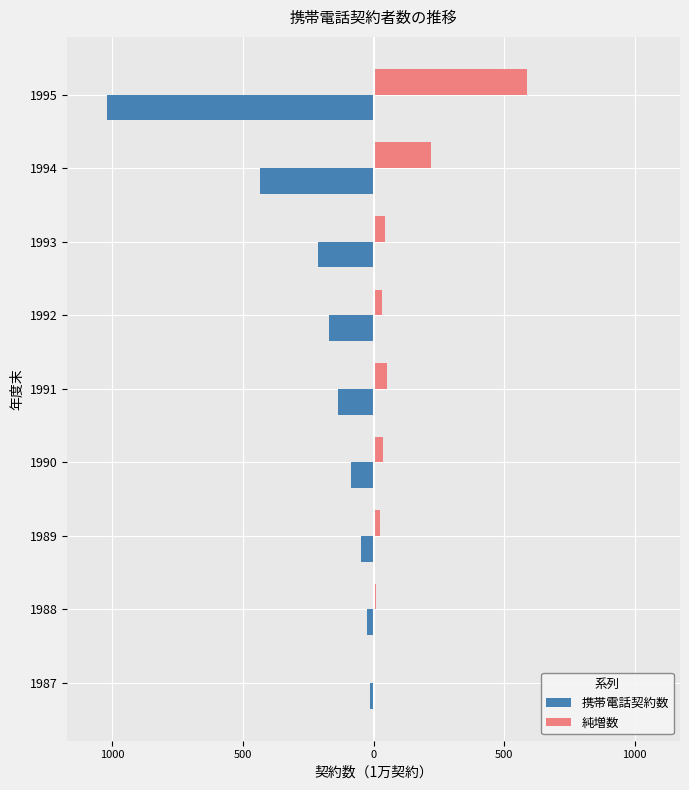

Reading right to left, list all the values displayed in this chart.

携帯電話契約数: -1020.4	-433.1	-213.1	-171.2	-137.8	-86.8	-48.9	-24.3	-15.1
純増数: 587.3	220.0	41.9	33.4	51.0	37.9	24.6	9.2	5.6